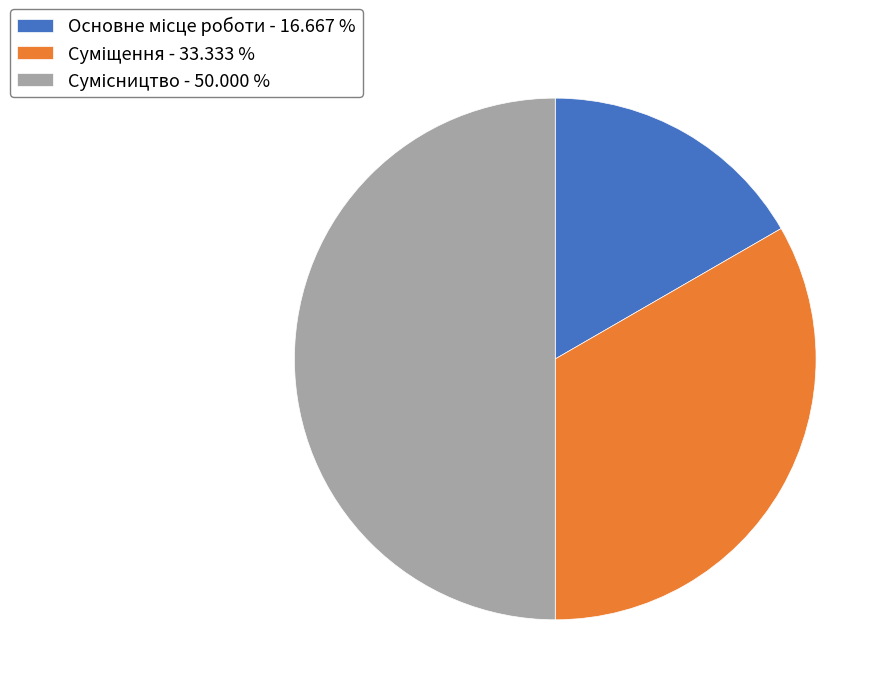

Count the number of slices in the pie.

3